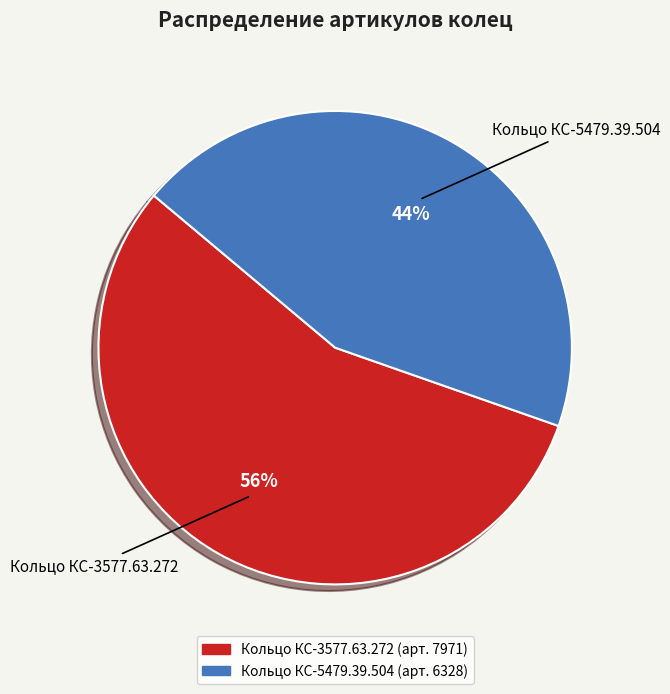

Does Кольцо КС-5479.39.504 represent more than half of the total?

No